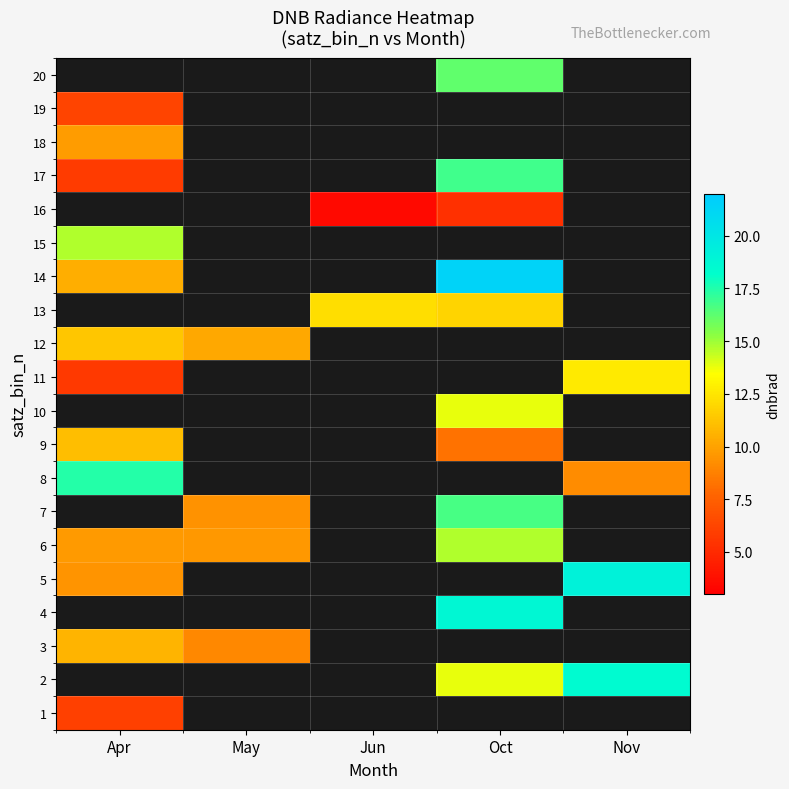

List the series in order of their peak value, lowest first.

1, 2, 18, 3, 4, 19, 9, 12, 11, 6, 17, 8, 5, 7, 10, 13, 15, 14, 16, 20